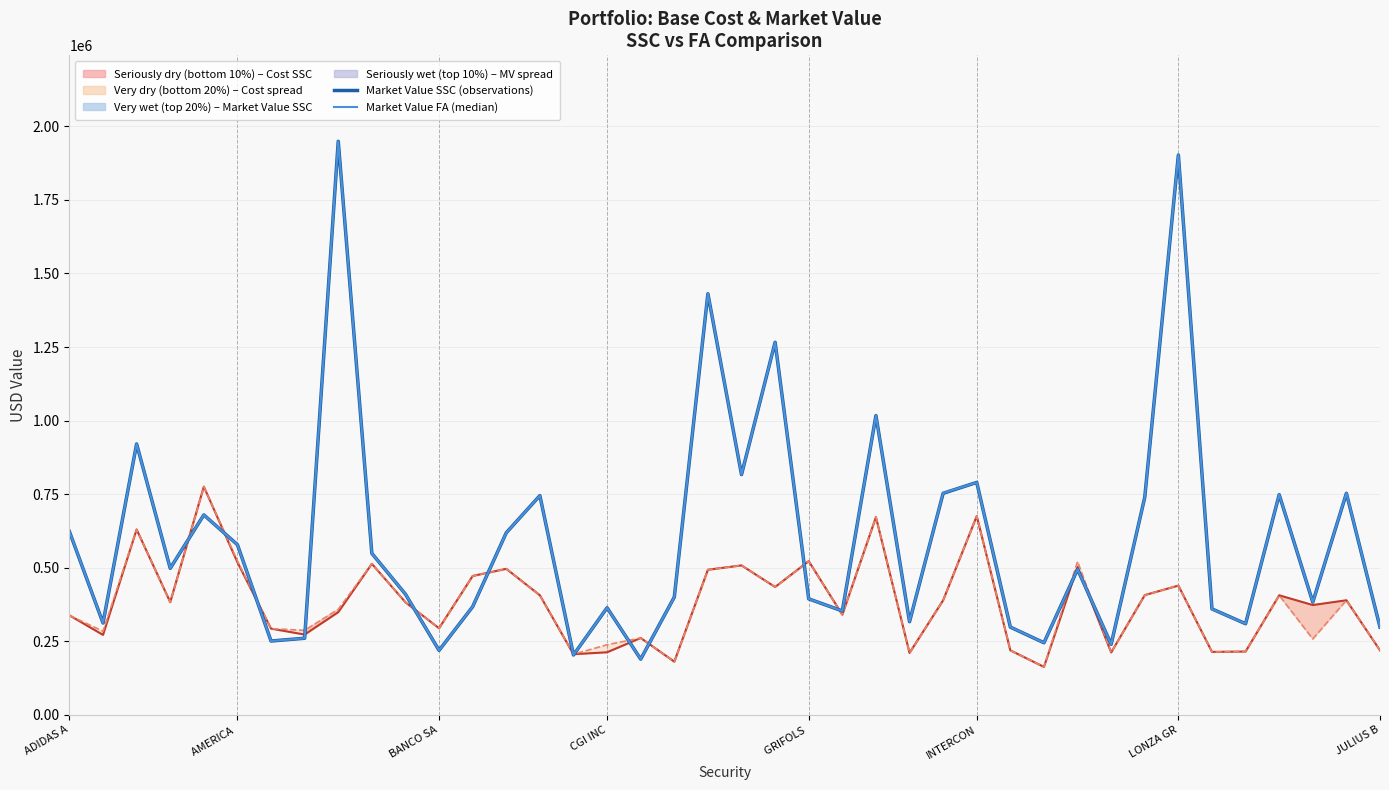

Which series has the widest spread of values?

Market Value - SSC (observations)